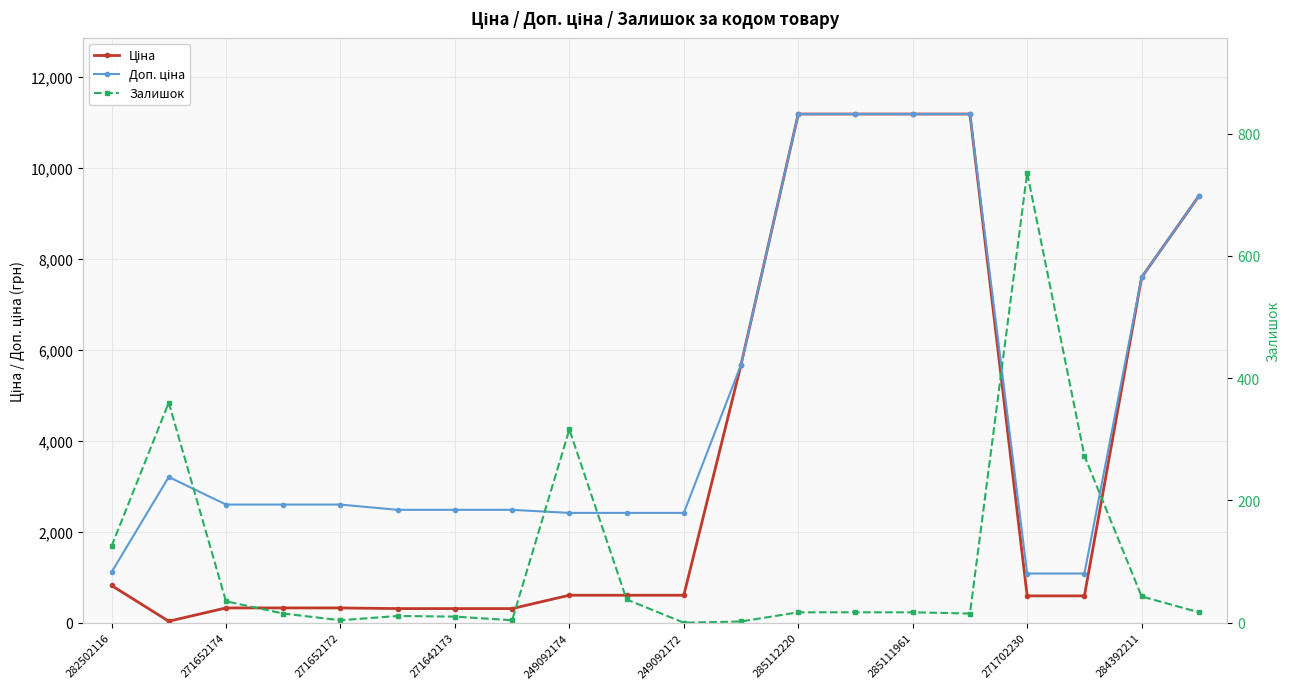

What is the difference between the maximum and minimum values in the Залишок series?

736.0